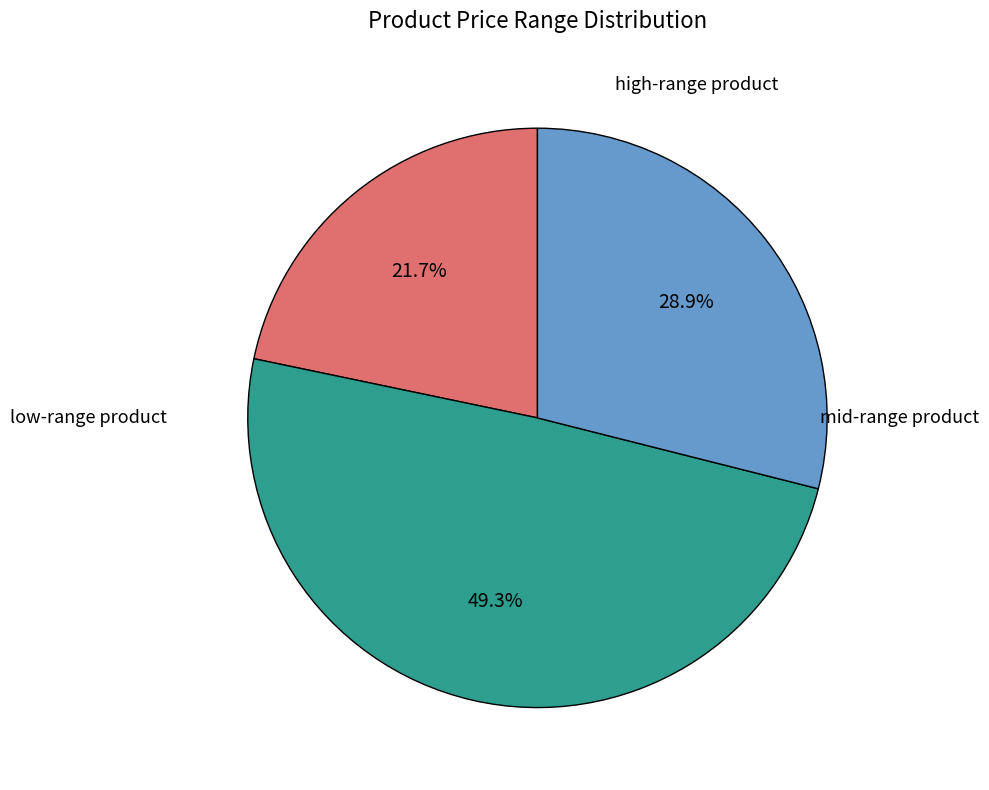

Is there any slice that represents more than half of the pie?

No